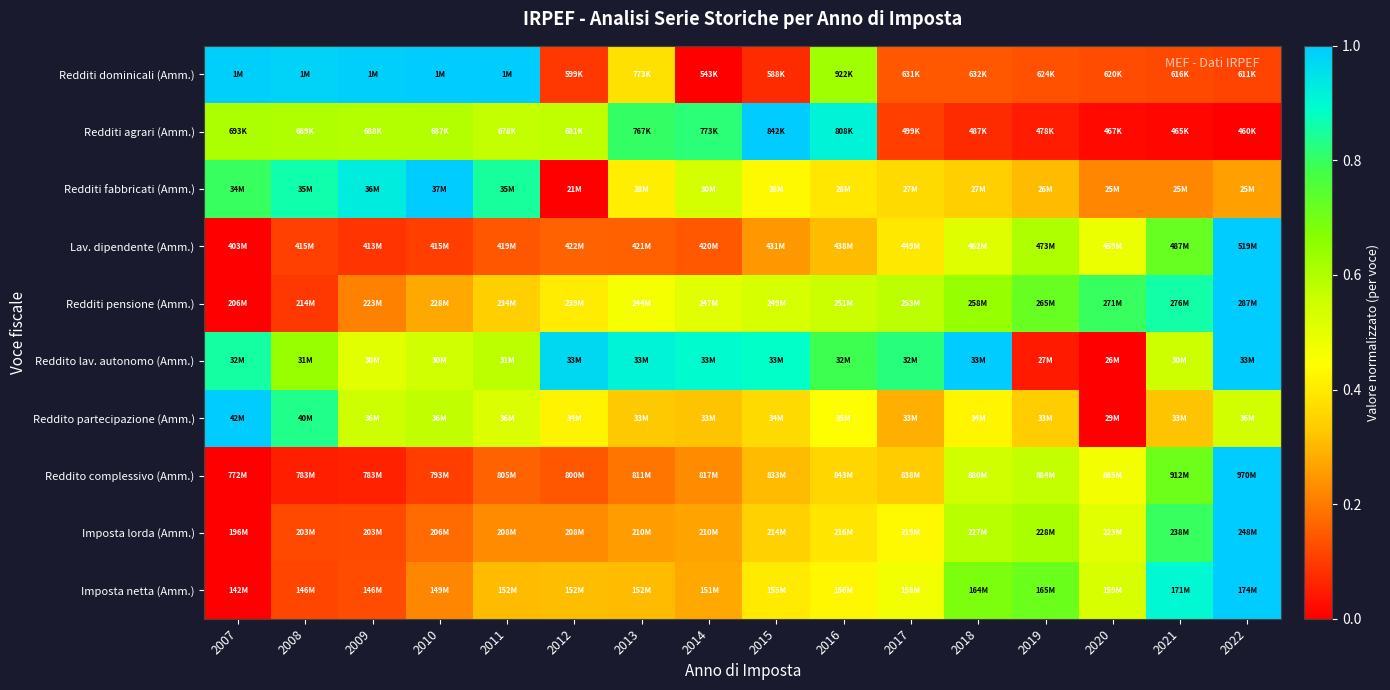

How many categories are shown in the chart?

16